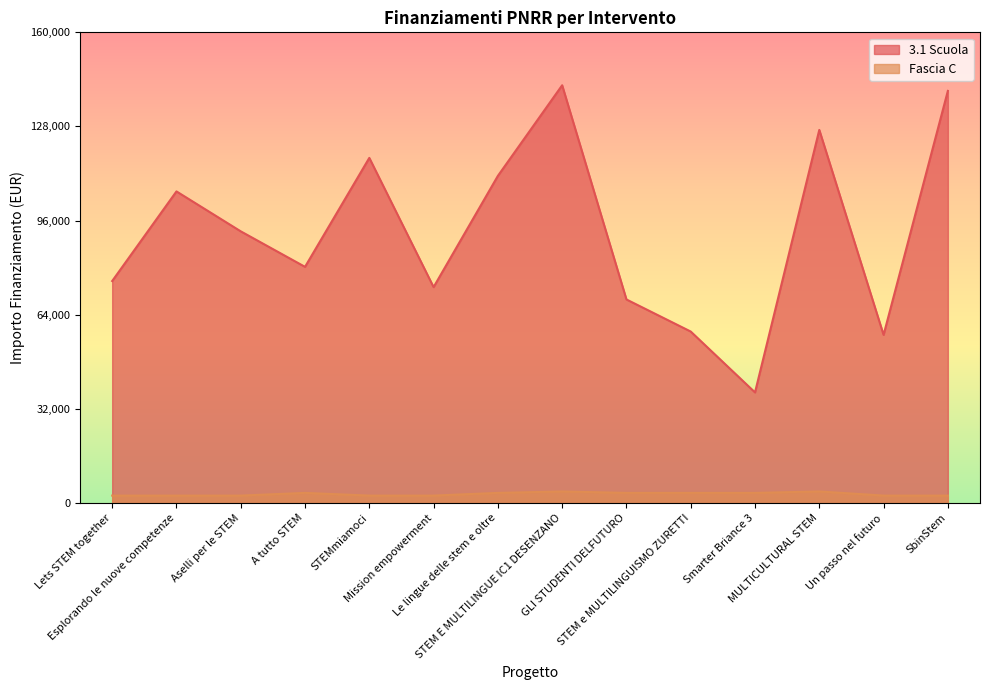

How many data points in 3.1 Scuola are less than 92341?

7